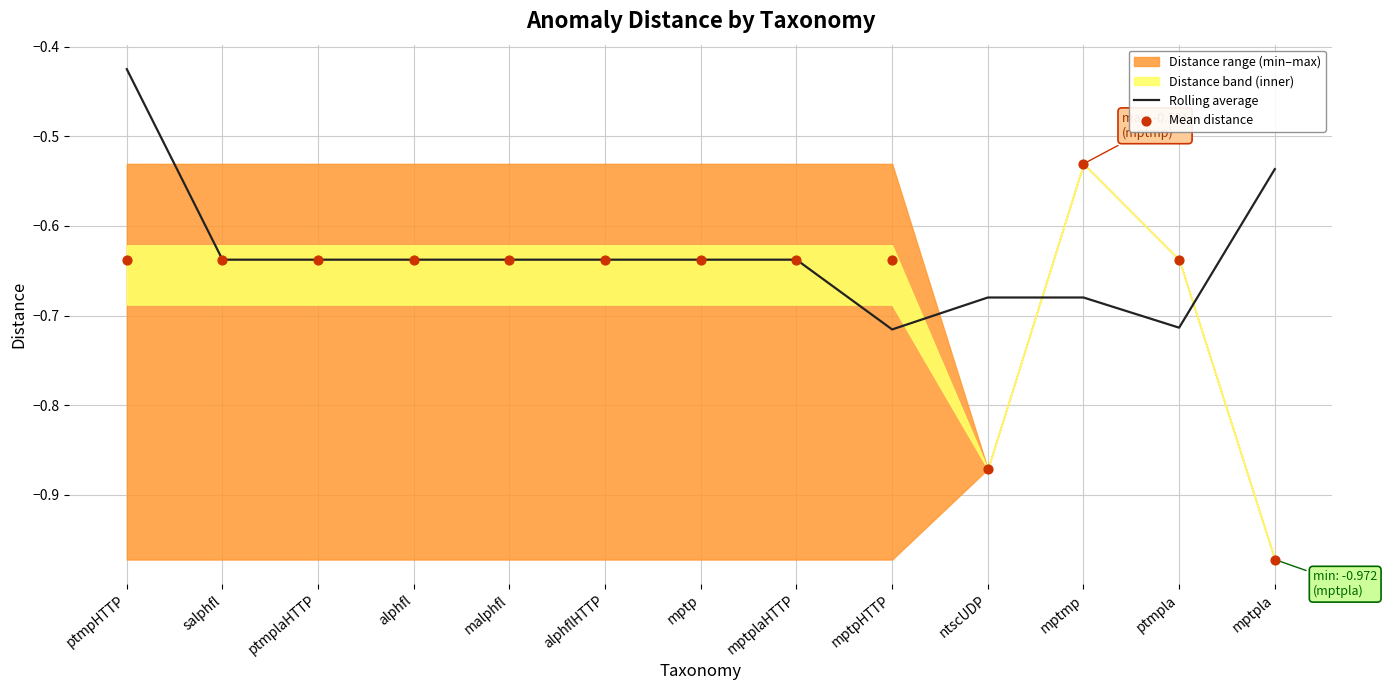

Which series reaches the maximum Y coordinate?

Rolling average